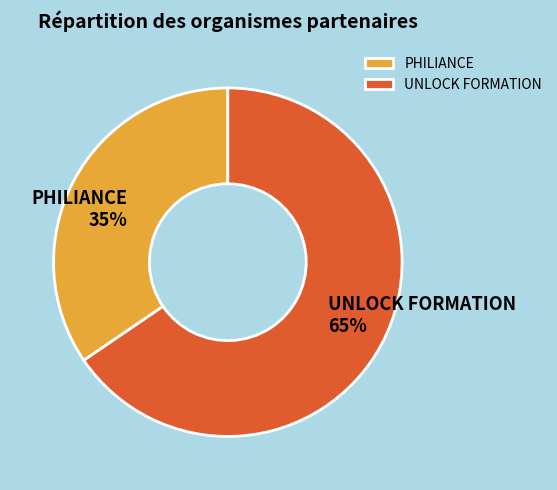

To the nearest percent, what is the average slice percentage?

50%